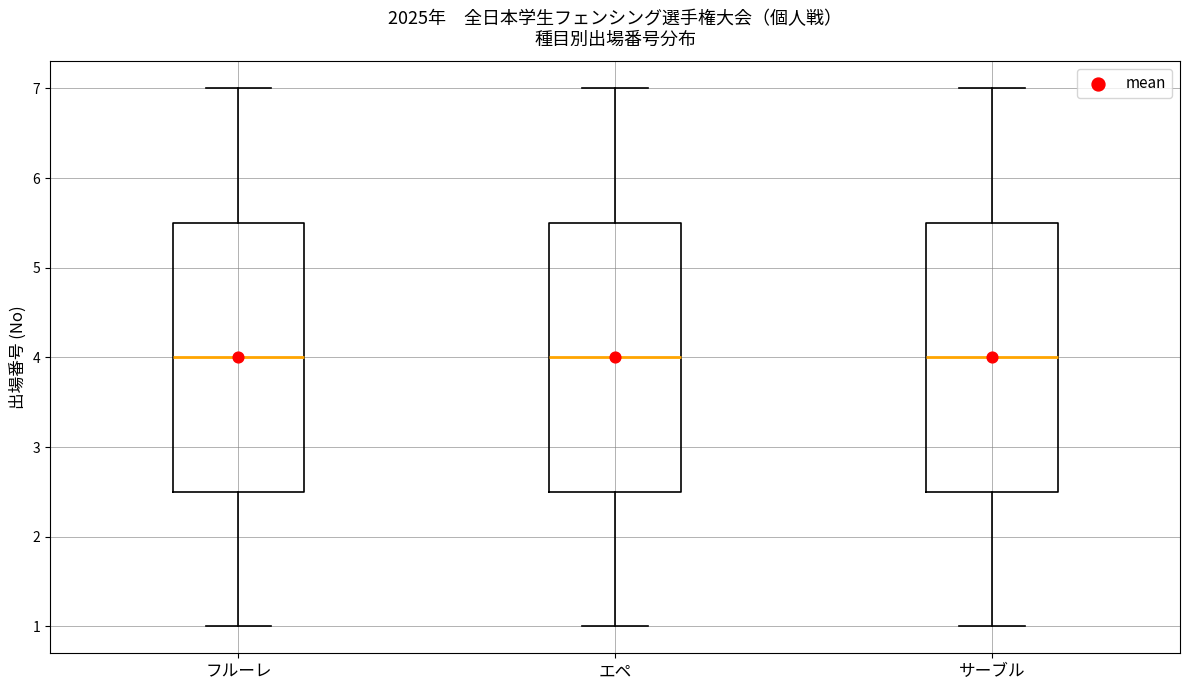

Reading left to right, transcribe this box plot: for each box, give where its median line is, the range the box spans, and where its two whiskers end, as read against the y-axis. The values are not printed on the chart, so give them approximately, as read against the axis.

フルーレ: median 4.0, box 2.5 to 5.5, whiskers 1.0 to 7.0
エペ: median 4.0, box 2.5 to 5.5, whiskers 1.0 to 7.0
サーブル: median 4.0, box 2.5 to 5.5, whiskers 1.0 to 7.0